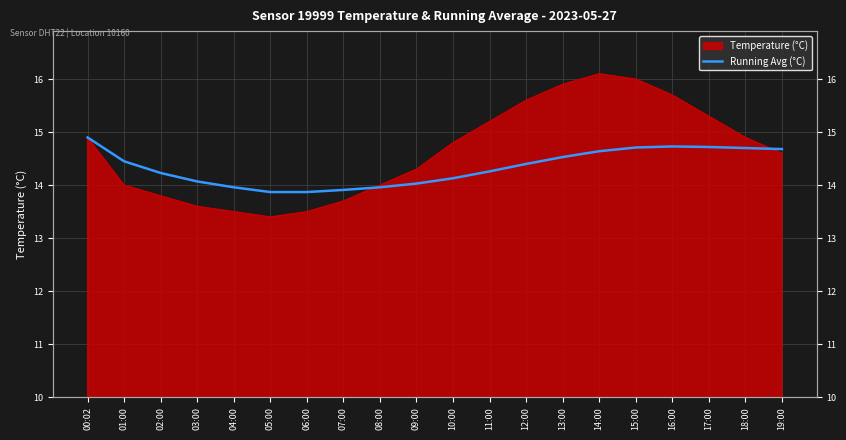

Where does the data first go above 14?

00:02